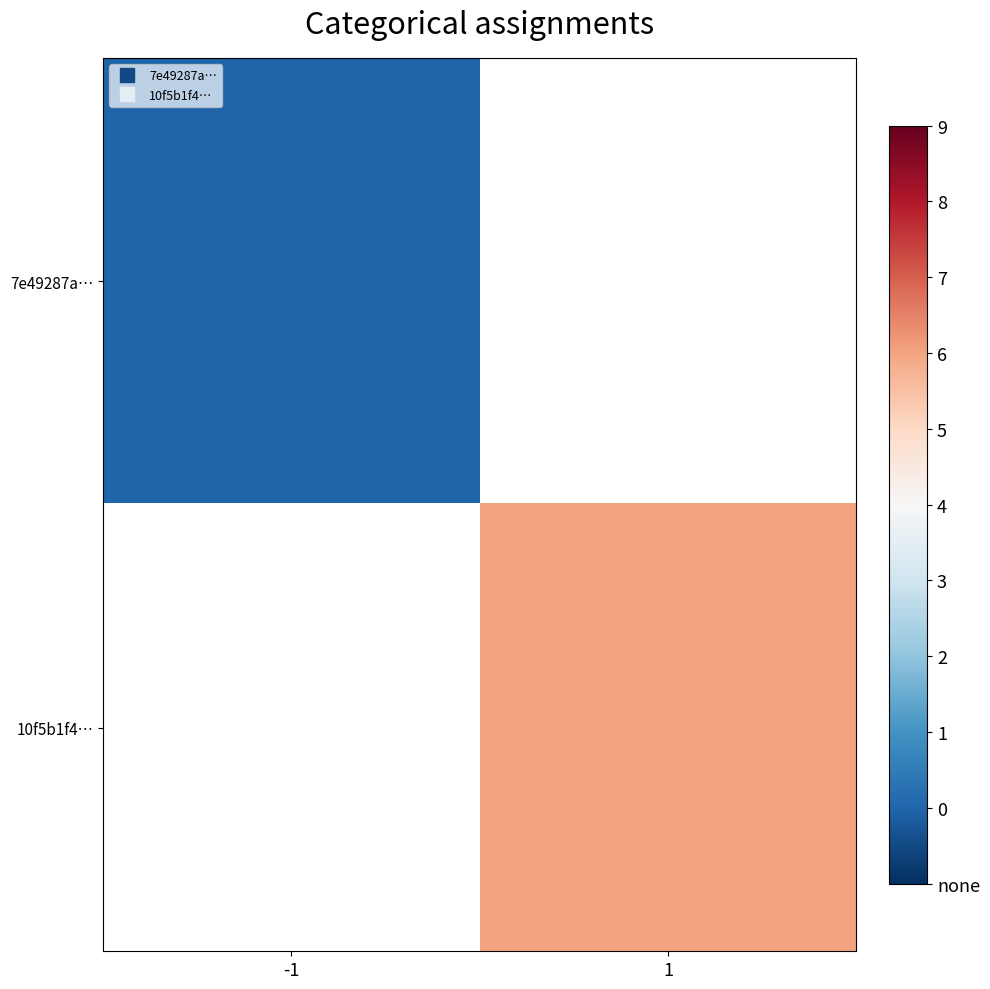

At which label does 7e49287a… reach its peak?

-1